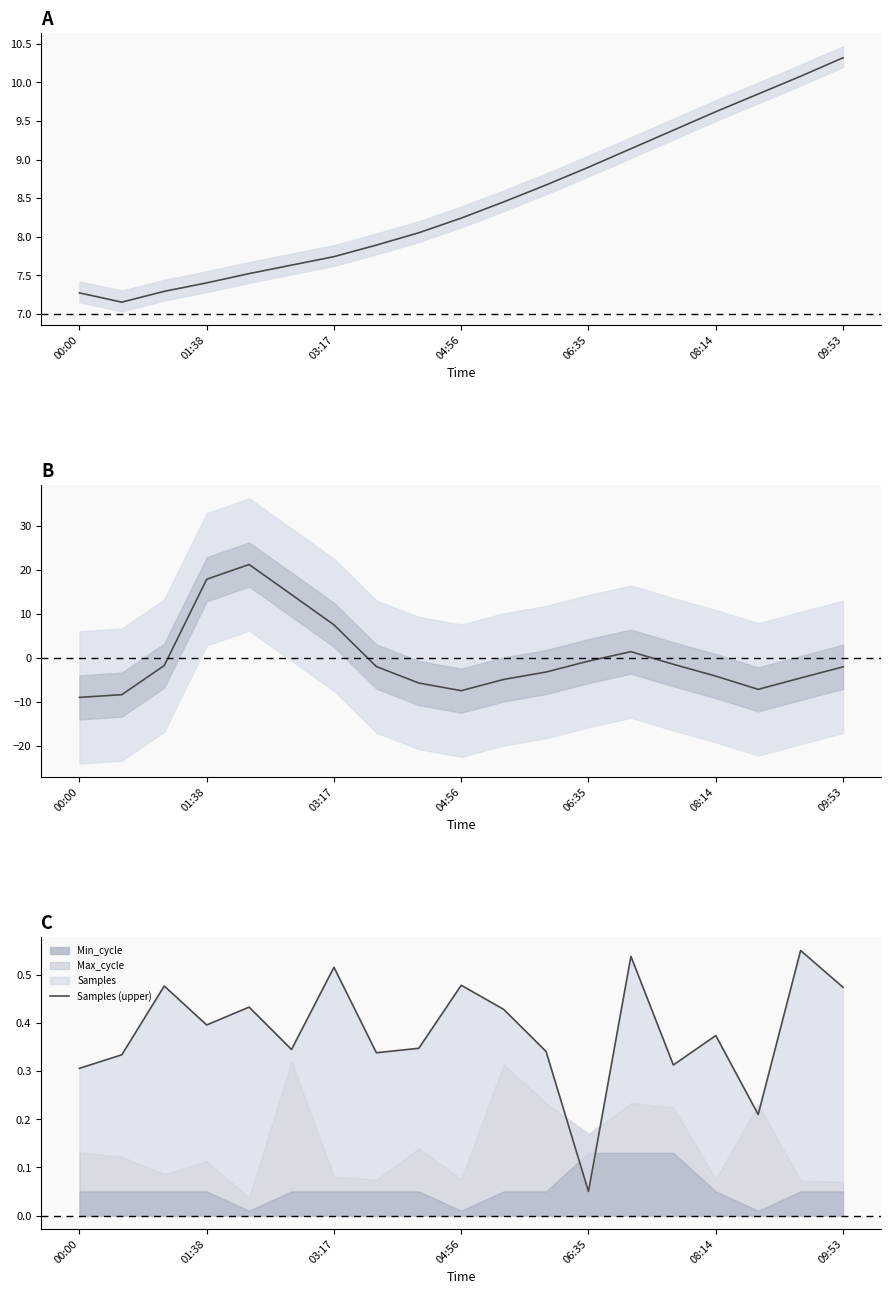

True or false: BME280_pressure has a value of -1.1 at 17.

False